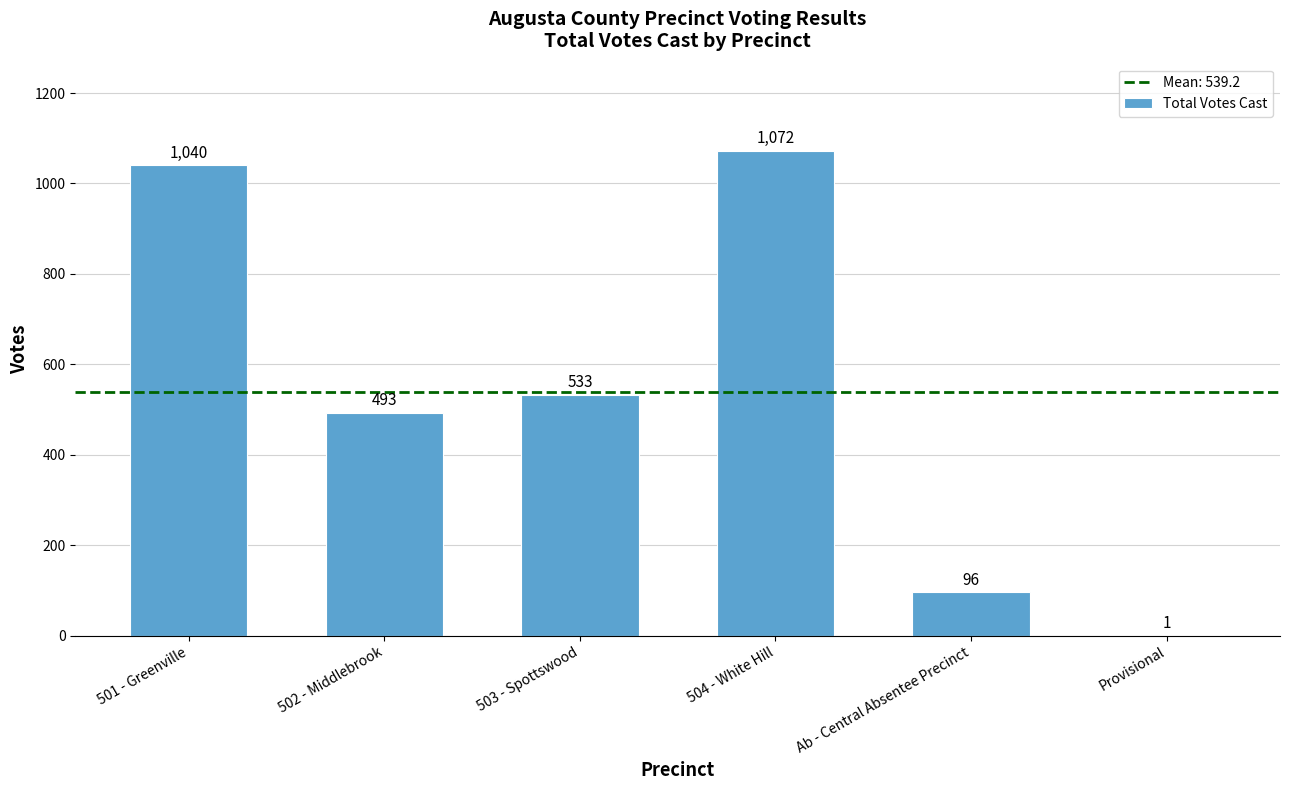

Read the value at Ab - Central Absentee Precinct.

96